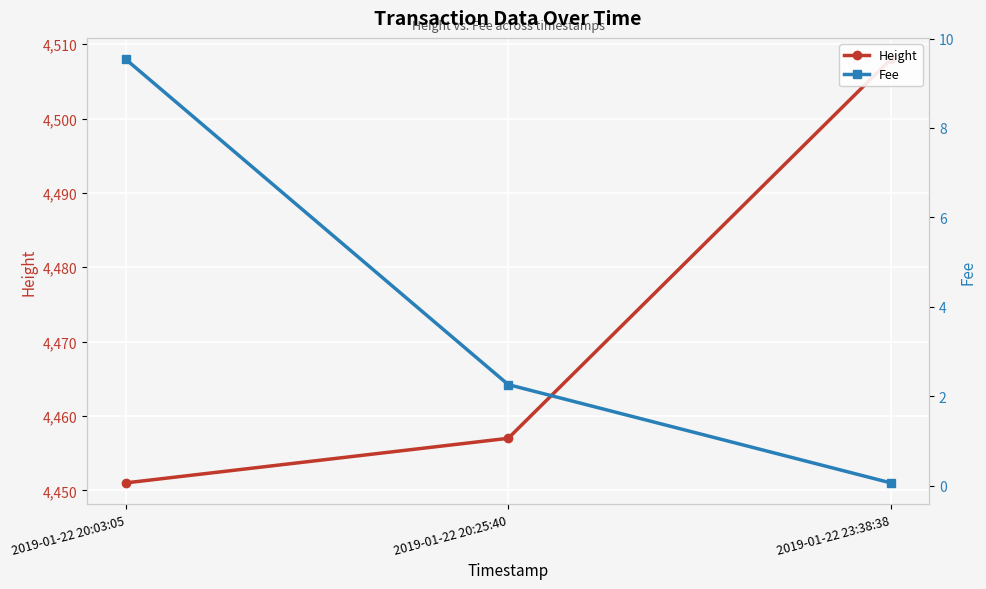

How many data points in Height are less than 4457?

1